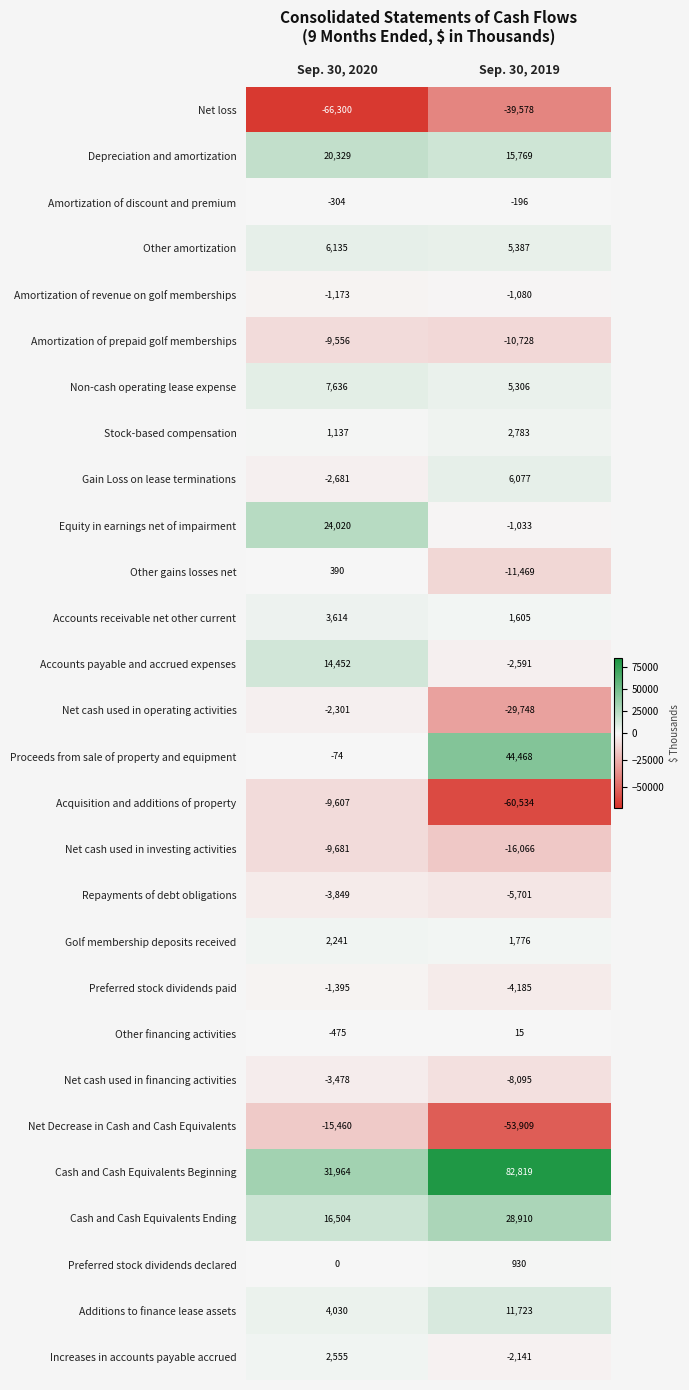

Rank the series at Sep. 30, 2020 from lowest to highest value.

Net loss, Net Decrease in Cash and Cash Equivalents, Net cash used in investing activities, Acquisition and additions of property, Amortization of prepaid golf memberships, Repayments of debt obligations, Net cash used in financing activities, Gain Loss on lease terminations, Net cash used in operating activities, Preferred stock dividends paid, Amortization of revenue on golf memberships, Other financing activities, Amortization of discount and premium, Proceeds from sale of property and equipment, Preferred stock dividends declared, Other gains losses net, Stock-based compensation, Golf membership deposits received, Increases in accounts payable accrued, Accounts receivable net other current, Additions to finance lease assets, Other amortization, Non-cash operating lease expense, Accounts payable and accrued expenses, Cash and Cash Equivalents Ending, Depreciation and amortization, Equity in earnings net of impairment, Cash and Cash Equivalents Beginning